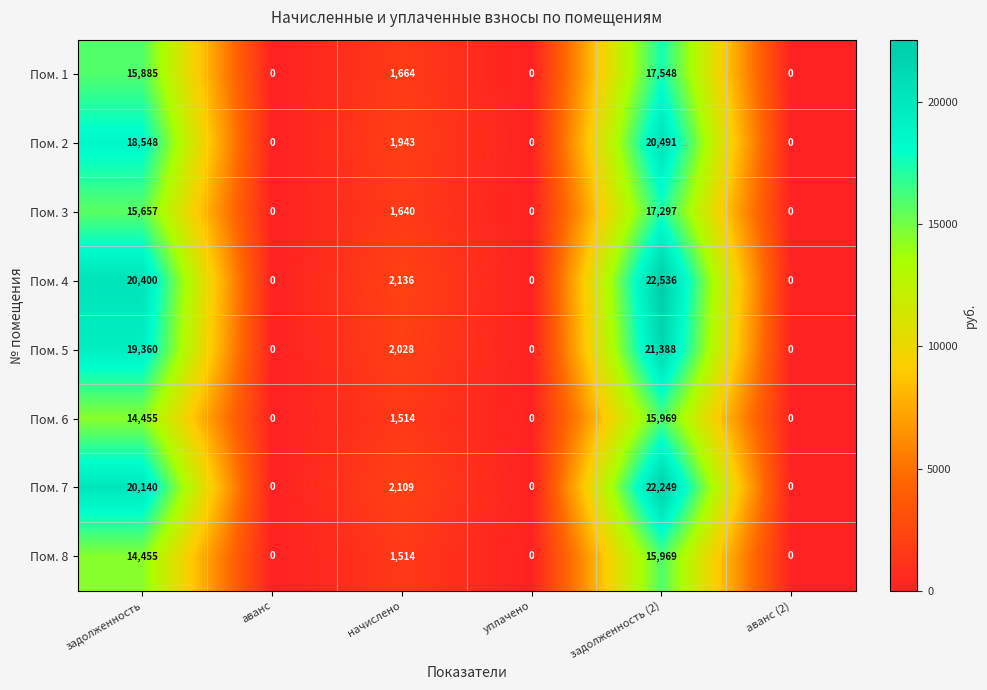

At which category is the sum across all series the highest?

задолженность (2)